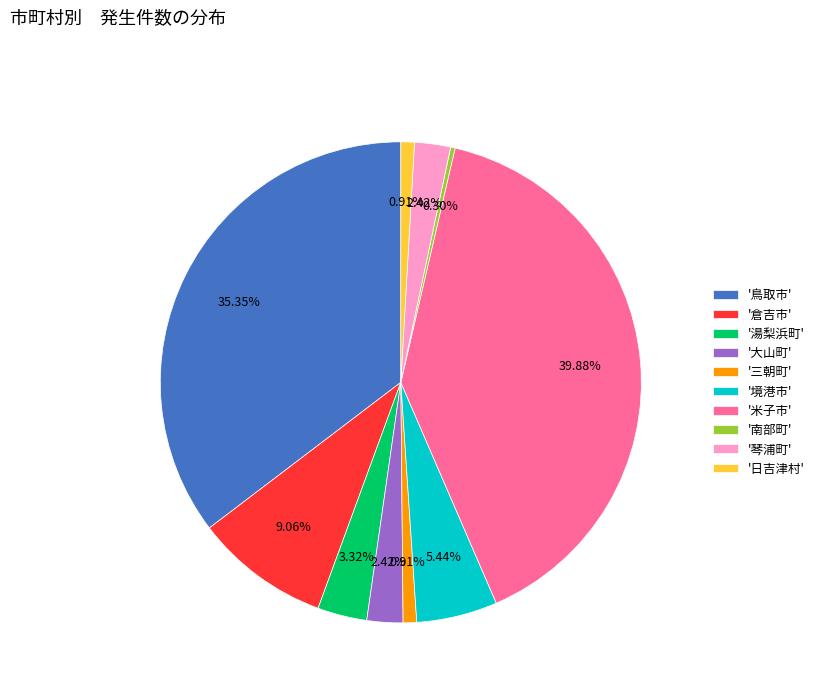

Count the number of slices in the pie.

10